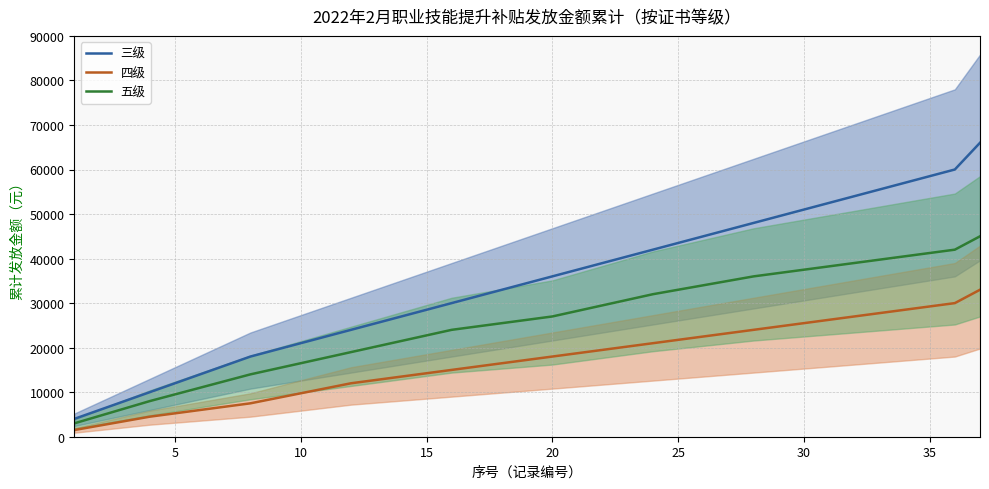

True or false: 四级 and 三级 intersect in this chart.

False